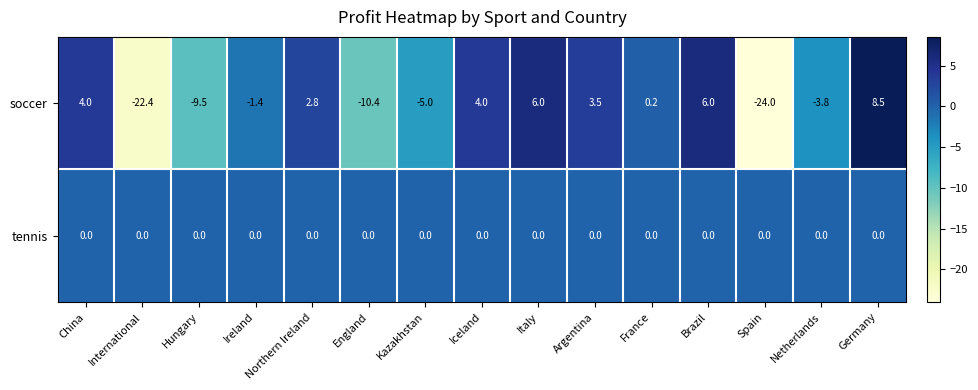

Which series has the largest range (max minus min)?

soccer